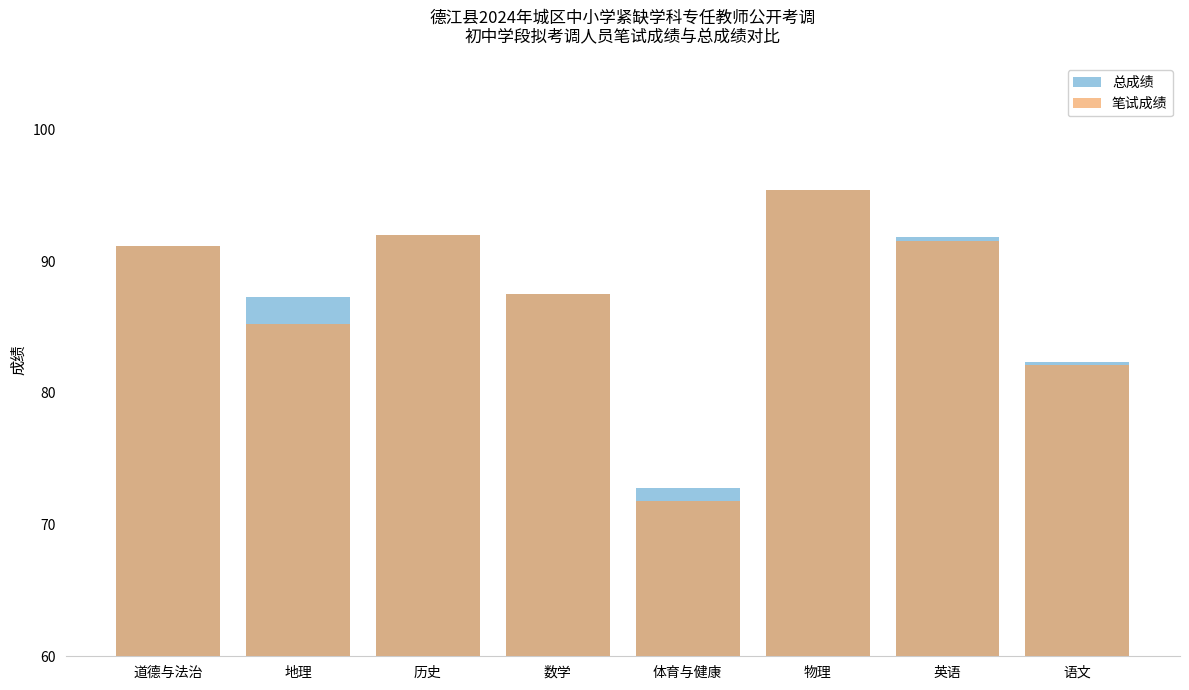

Rank the categories by 总成绩 value from highest to lowest.

物理, 历史, 英语, 道德与法治, 数学, 地理, 语文, 体育与健康